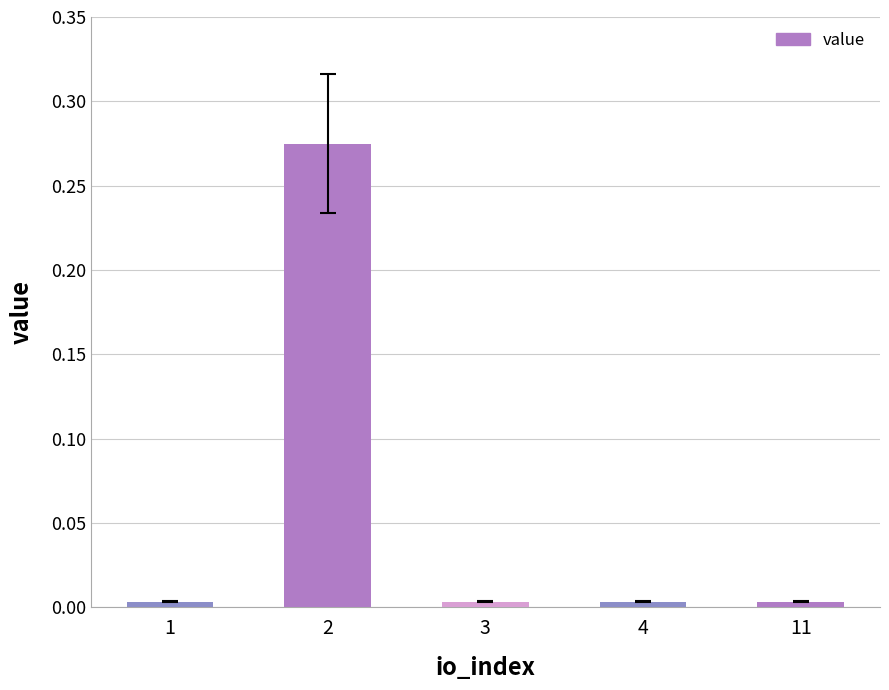

The chart shows a value of 0.0 at 3. True or false?

True